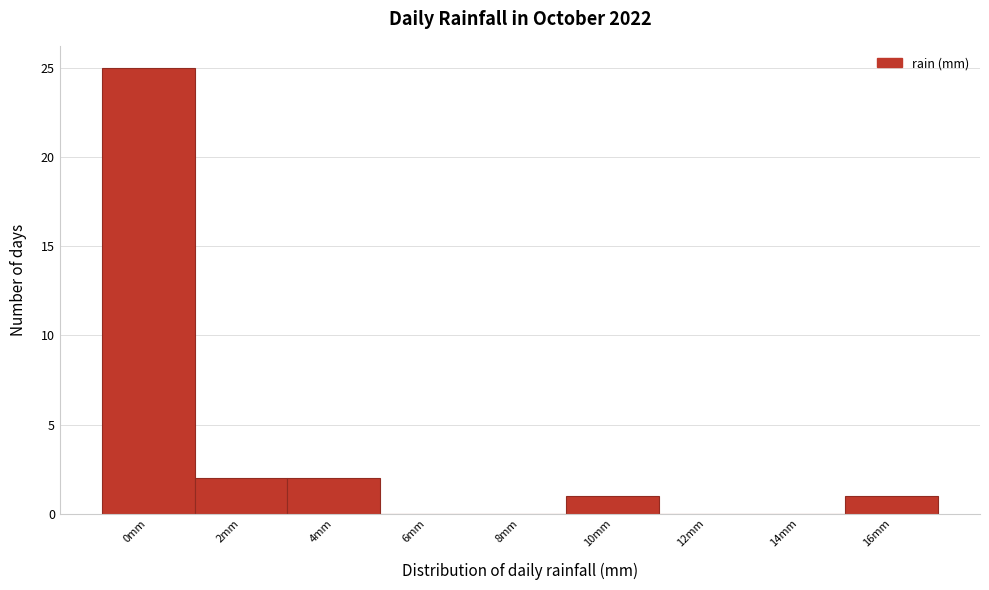

Reading right to left, transcribe all the data shown in this chart.

16mm=1	14mm=0	12mm=0	10mm=1	8mm=0	6mm=0	4mm=2	2mm=2	0mm=25